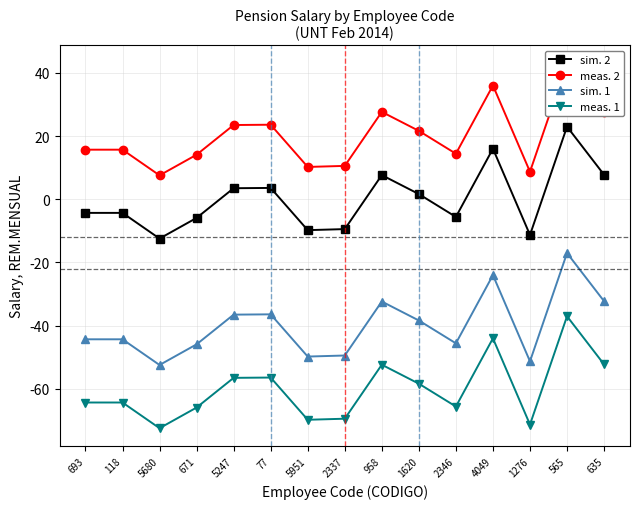

What is the minimum value shown in the chart?

-72.4